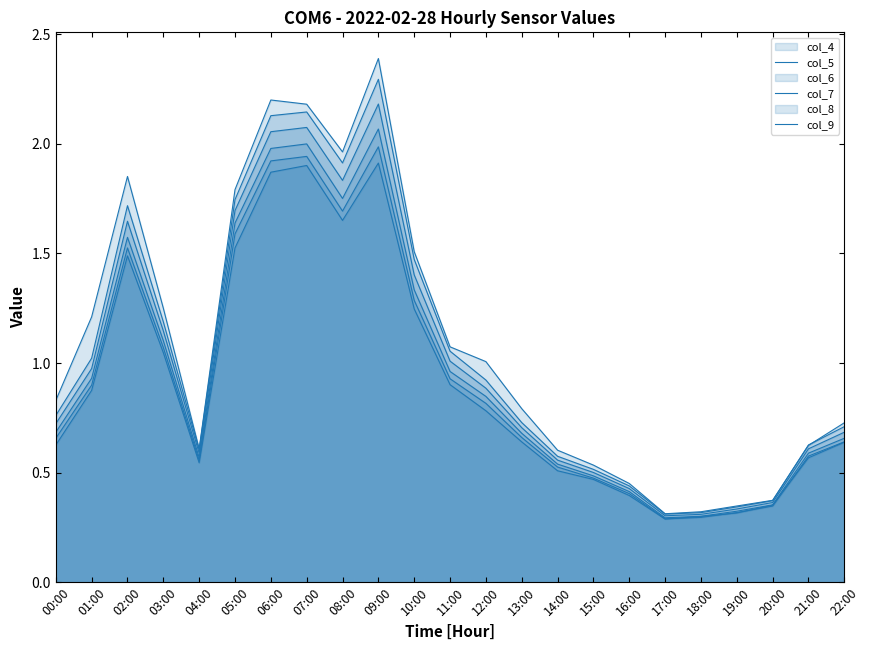

True or false: col_8 and col_9 cross at least once.

True